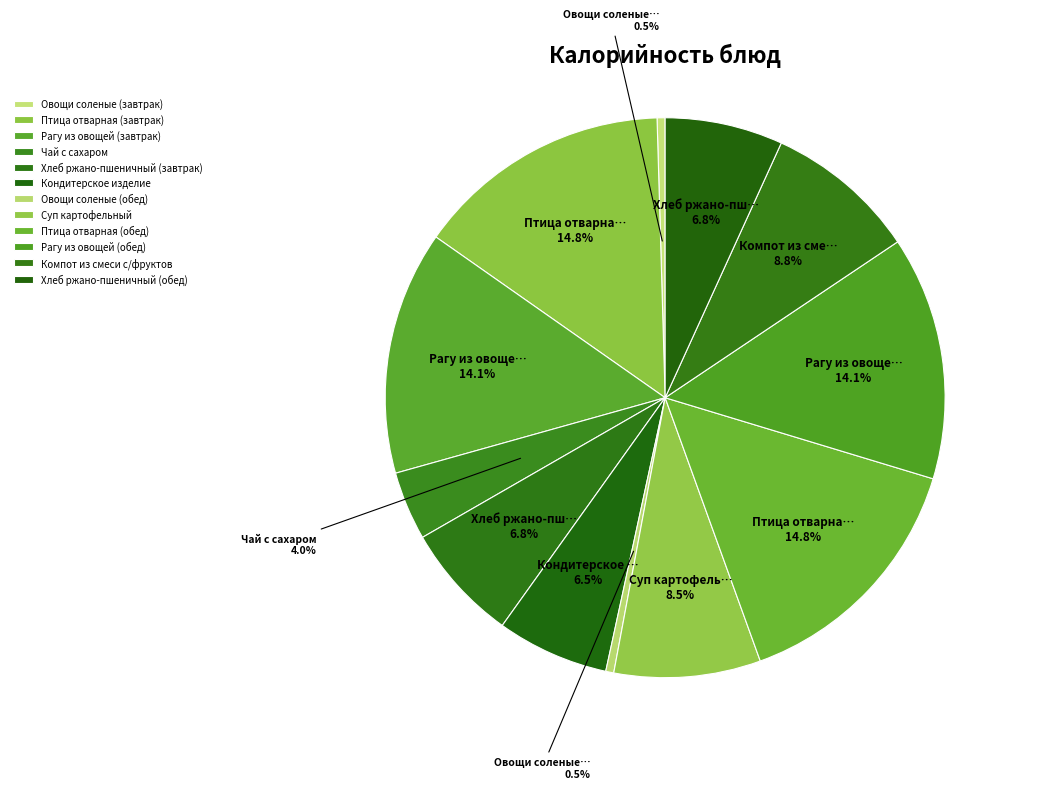

Is there any slice that represents more than half of the pie?

No